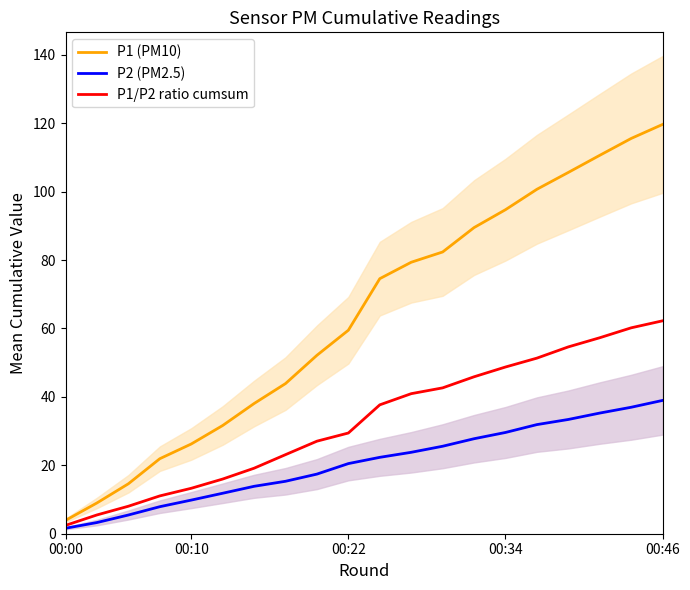

Is it true that P1 (PM10) equals 40.7 at 00:34?

False